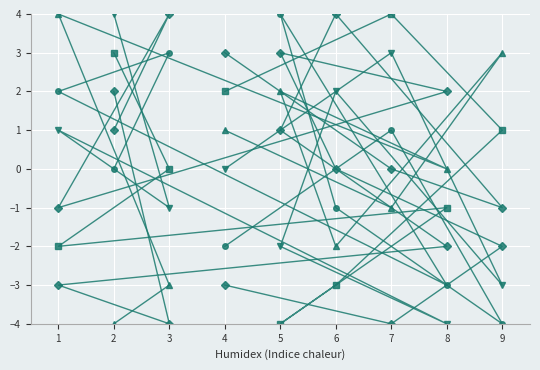

Where is the first local maximum for col_2?

1